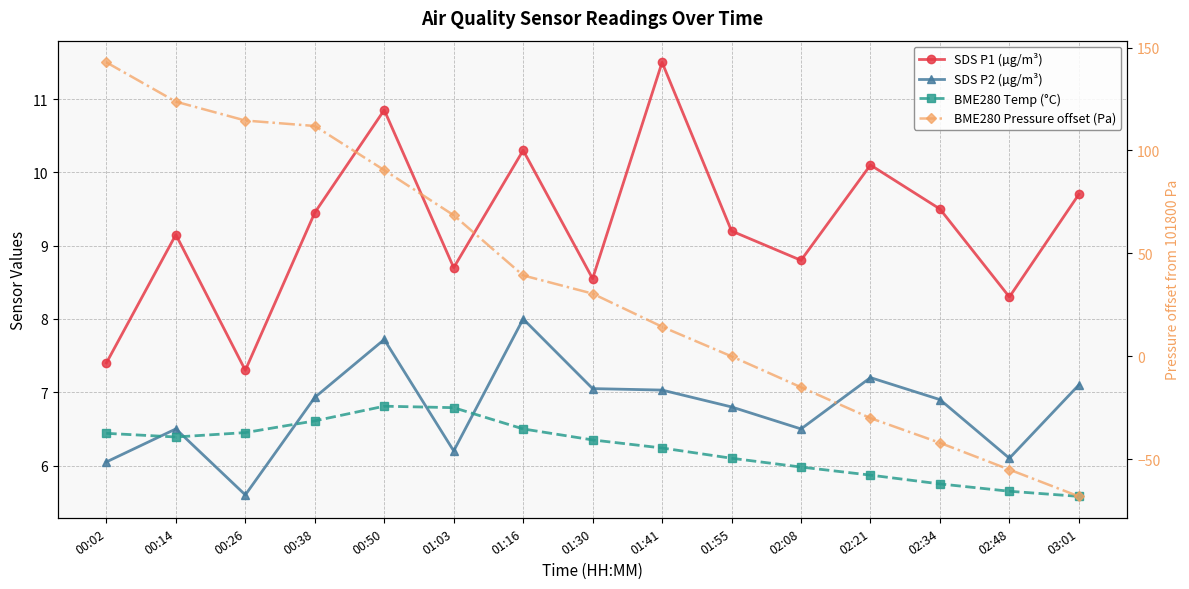

Reading left to right, what are all the values shown in this chart?

SDS P1 (µg/m³): 00:02=7.4	00:14=9.2	00:26=7.3	00:38=9.4	00:50=10.8	01:03=8.7	01:16=10.3	01:30=8.6	01:41=11.5	01:55=9.2	02:08=8.8	02:21=10.1	02:34=9.5	02:48=8.3	03:01=9.7
SDS P2 (µg/m³): 00:02=6.0	00:14=6.5	00:26=5.6	00:38=6.9	00:50=7.7	01:03=6.2	01:16=8.0	01:30=7.0	01:41=7.0	01:55=6.8	02:08=6.5	02:21=7.2	02:34=6.9	02:48=6.1	03:01=7.1
BME280 Temp (°C): 00:02=6.4	00:14=6.4	00:26=6.5	00:38=6.6	00:50=6.8	01:03=6.8	01:16=6.5	01:30=6.3	01:41=6.2	01:55=6.1	02:08=6.0	02:21=5.9	02:34=5.8	02:48=5.7	03:01=5.6
BME280 Pressure offset (Pa): 00:02=142.8	00:14=123.7	00:26=114.5	00:38=111.9	00:50=90.4	01:03=68.5	01:16=39.3	01:30=30.5	01:41=14.4	01:55=0.0	02:08=-15.0	02:21=-30.0	02:34=-42.0	02:48=-55.0	03:01=-68.0